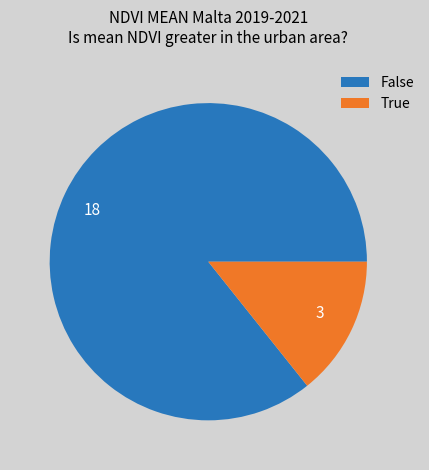

How many segments does this pie chart have?

2